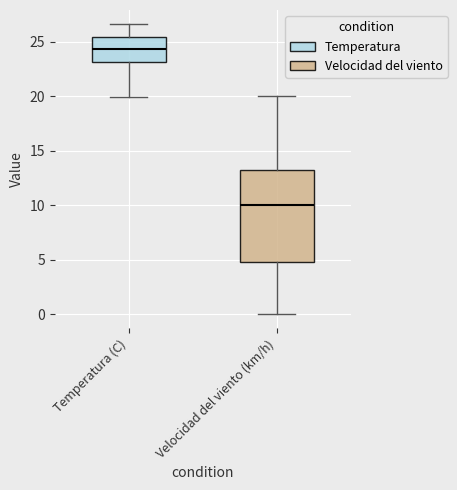

Which box has the lowest median line?

Velocidad del viento (km/h)